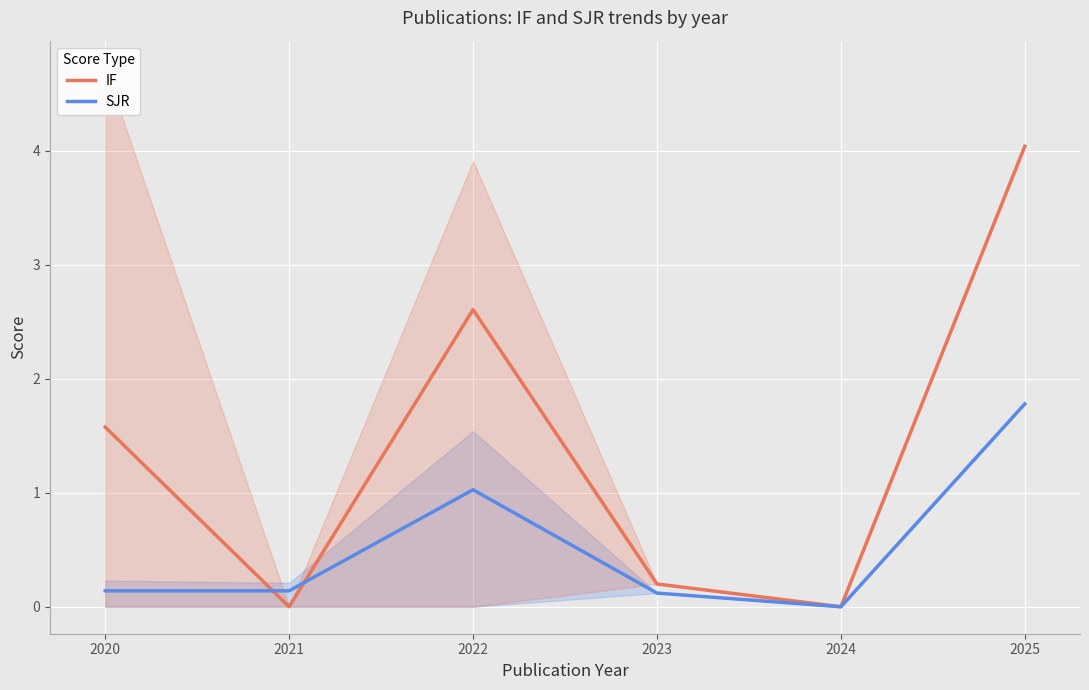

What is the difference between the highest and lowest values at 2020?

1.4